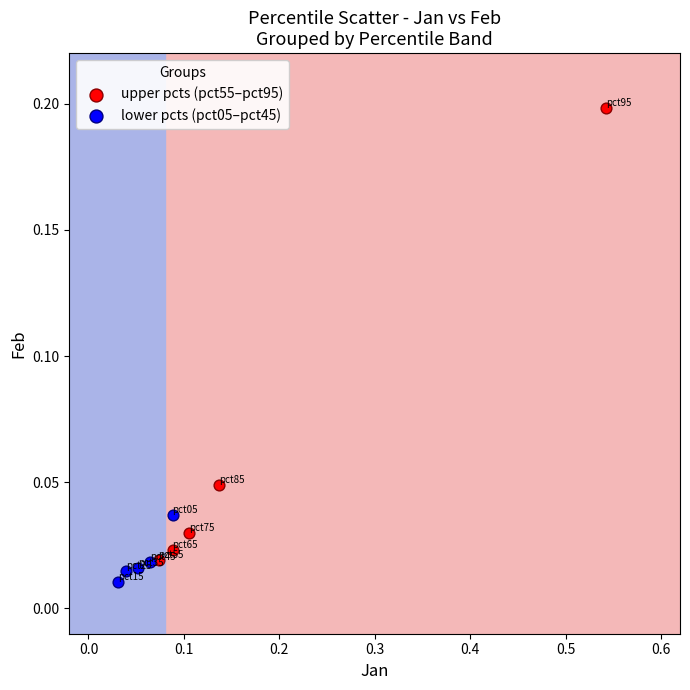

Which series reaches the maximum Y coordinate?

upper pcts (pct55–pct95)